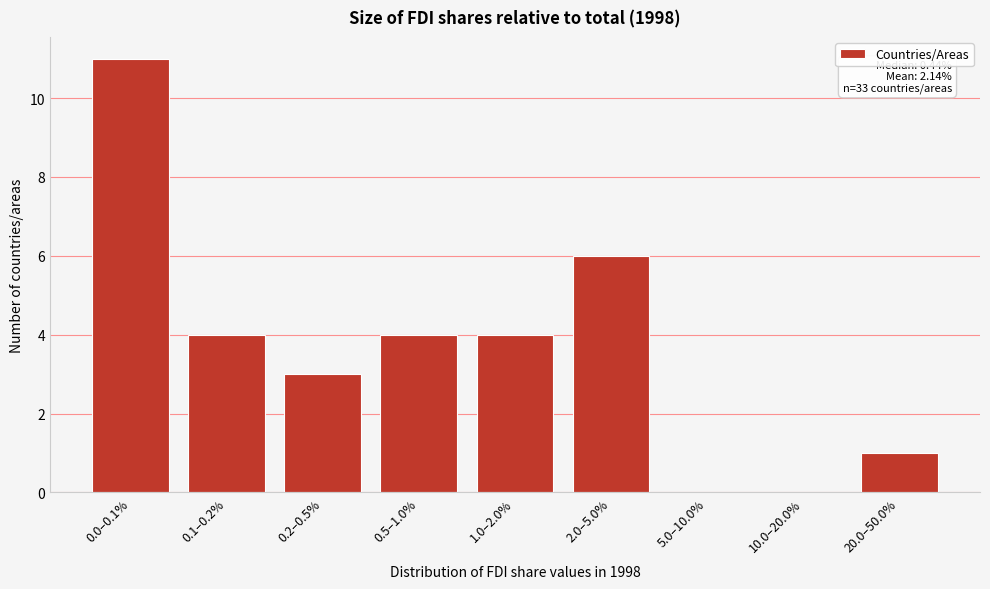

Reading left to right, extract all data points from this chart.

0.0–0.1%=11	0.1–0.2%=4	0.2–0.5%=3	0.5–1.0%=4	1.0–2.0%=4	2.0–5.0%=6	5.0–10.0%=0	10.0–20.0%=0	20.0–50.0%=1